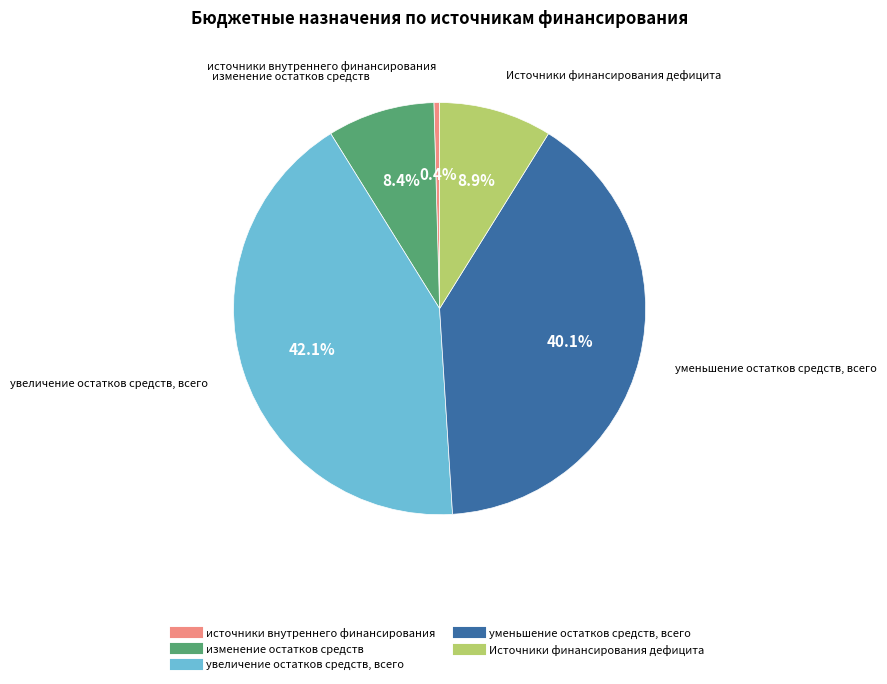

The уменьшение остатков средств, всего slice represents 49% of the pie. True or false?

False